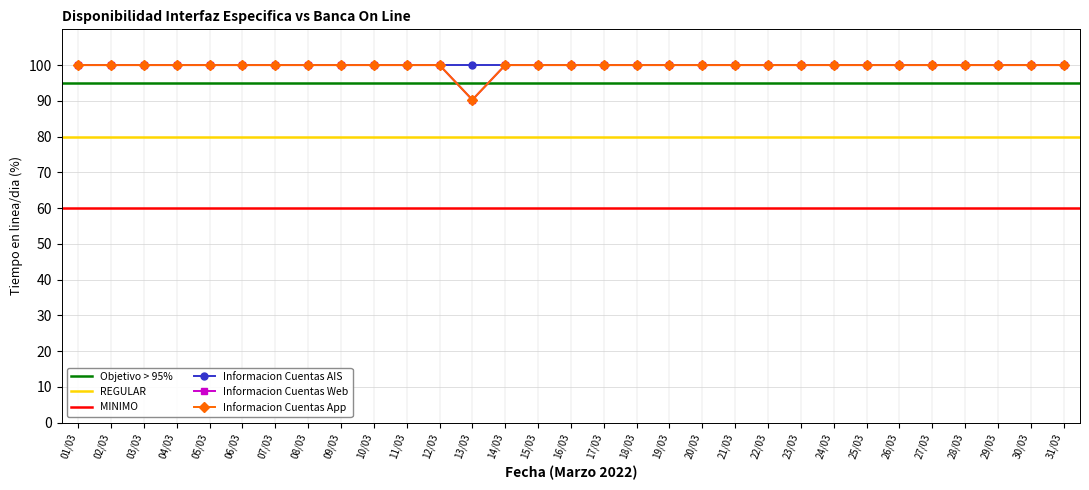

At how many categories does at least one series exceed 93?

30